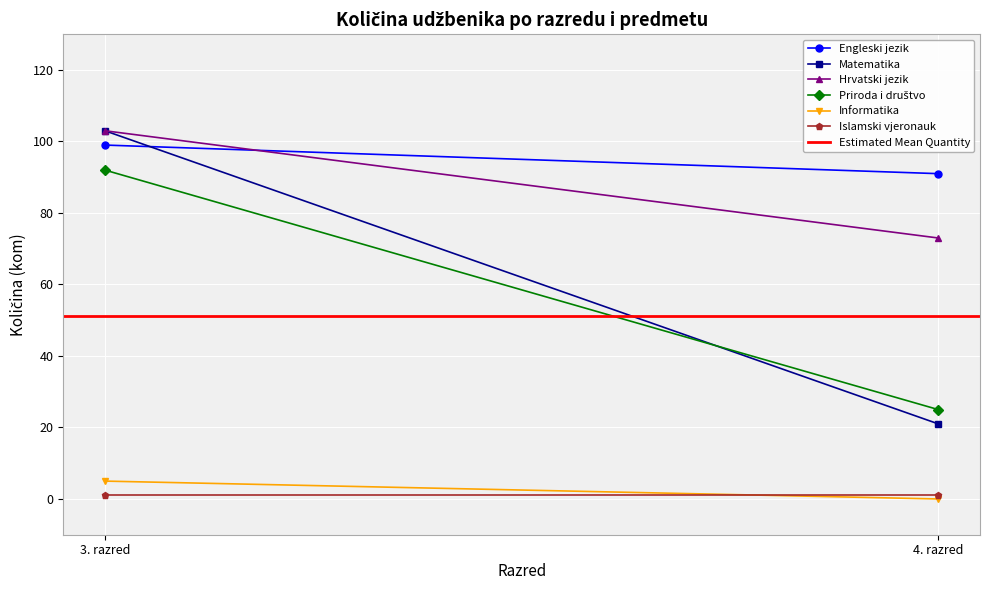

Which series changed the most between 3. razred and 4. razred?

Matematika